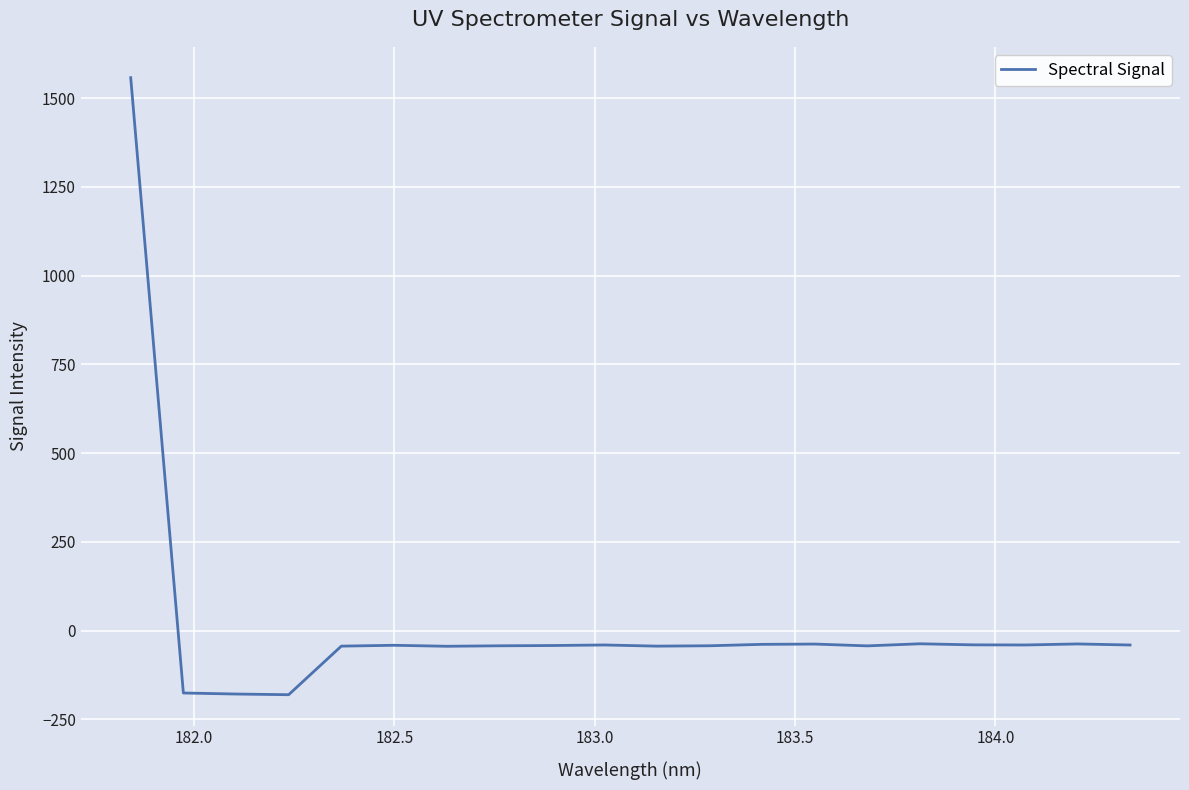

How many lines are shown in the chart?

1